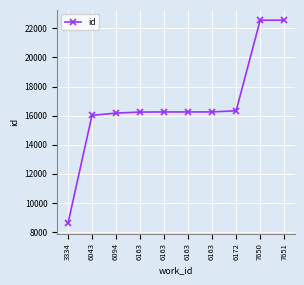

What is the sum of the values at 6094 and 6163?

32443